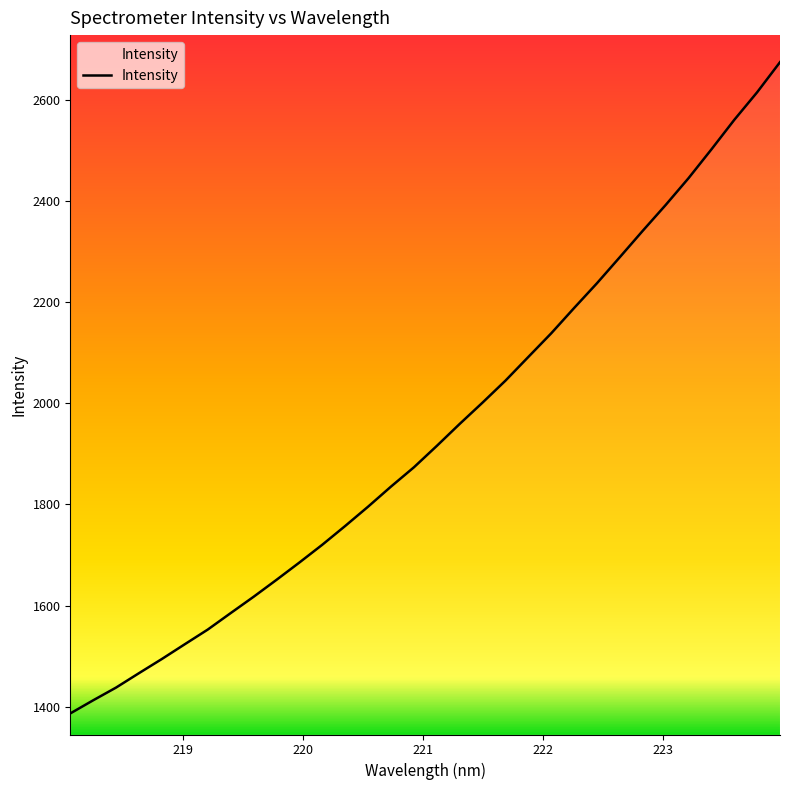

What is the smallest value displayed?

1386.8